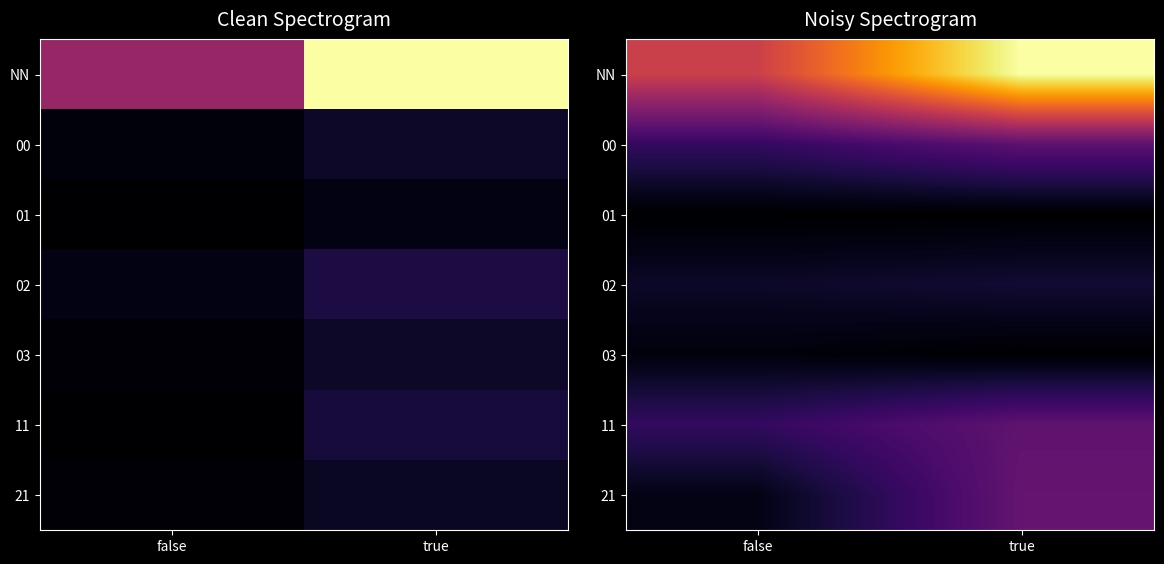

The value of 02 at true is 13.1. True or false?

False